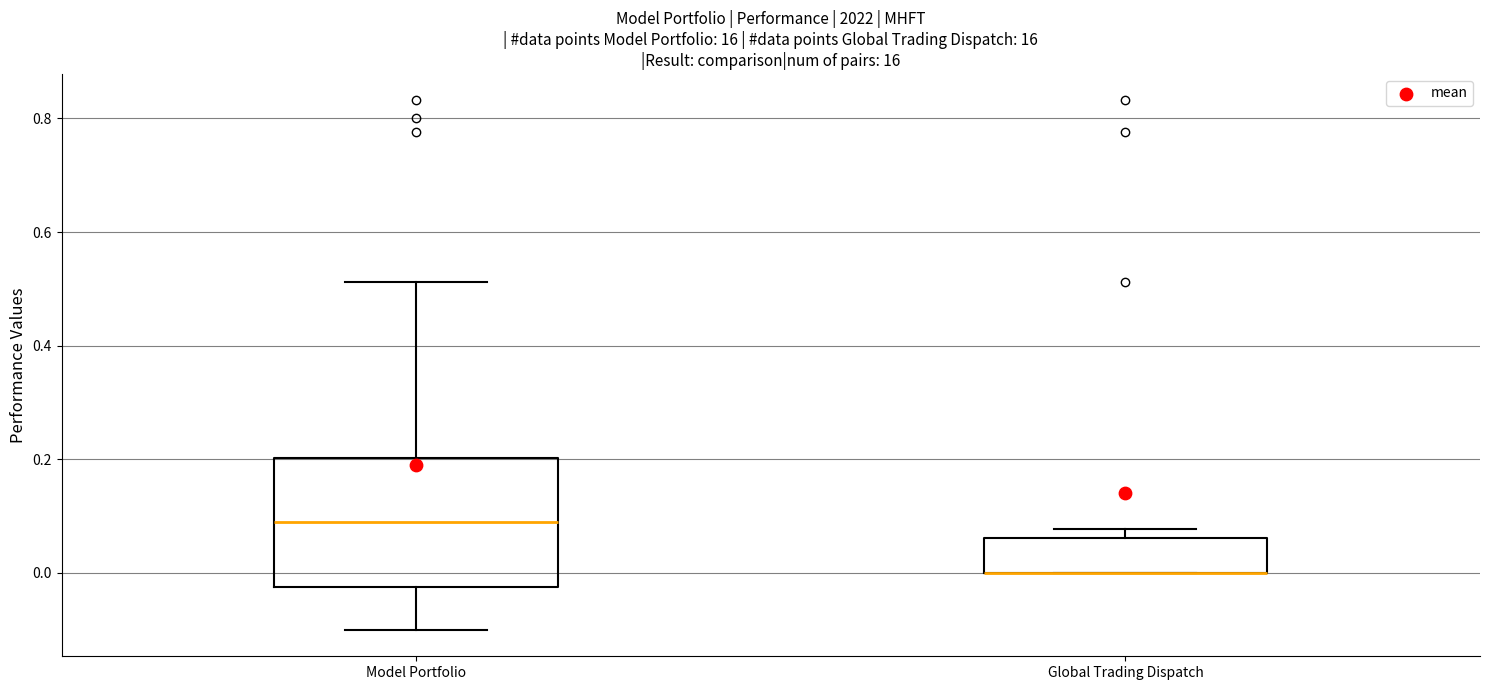

Reading left to right, read every box against the y-axis: the position of its median line, the range the box covers, and the ends of its whiskers. The values are not printed on the chart, so give them approximately, as read against the axis.

Model Portfolio: median 0.08, box -0.02 to 0.20, whiskers -0.10 to 0.52
Global Trading Dispatch: median 0.00 (drawn on the box's lower edge), box 0.00 to 0.06, whiskers 0.00 to 0.08